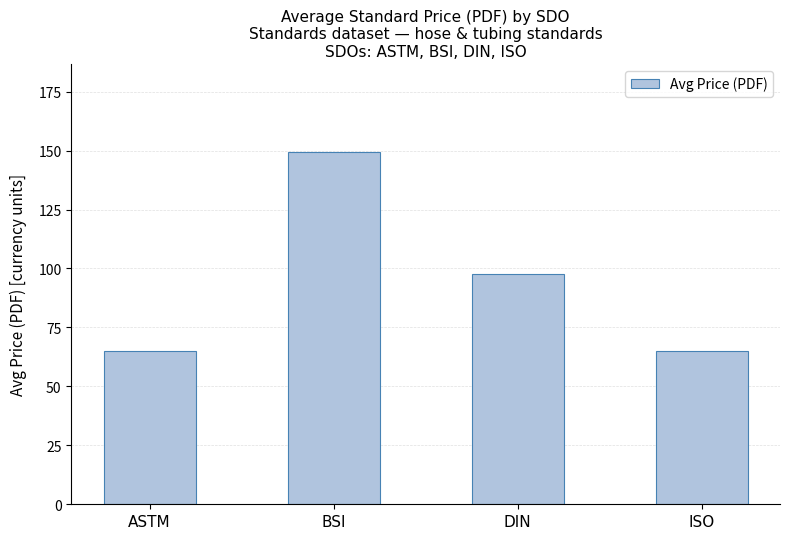

What is the sum of all values?

377.2